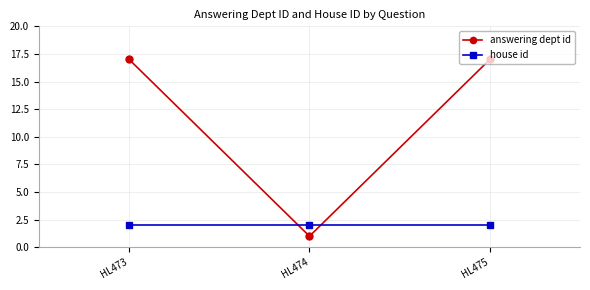

The value of house id at HL475 is 3. True or false?

False